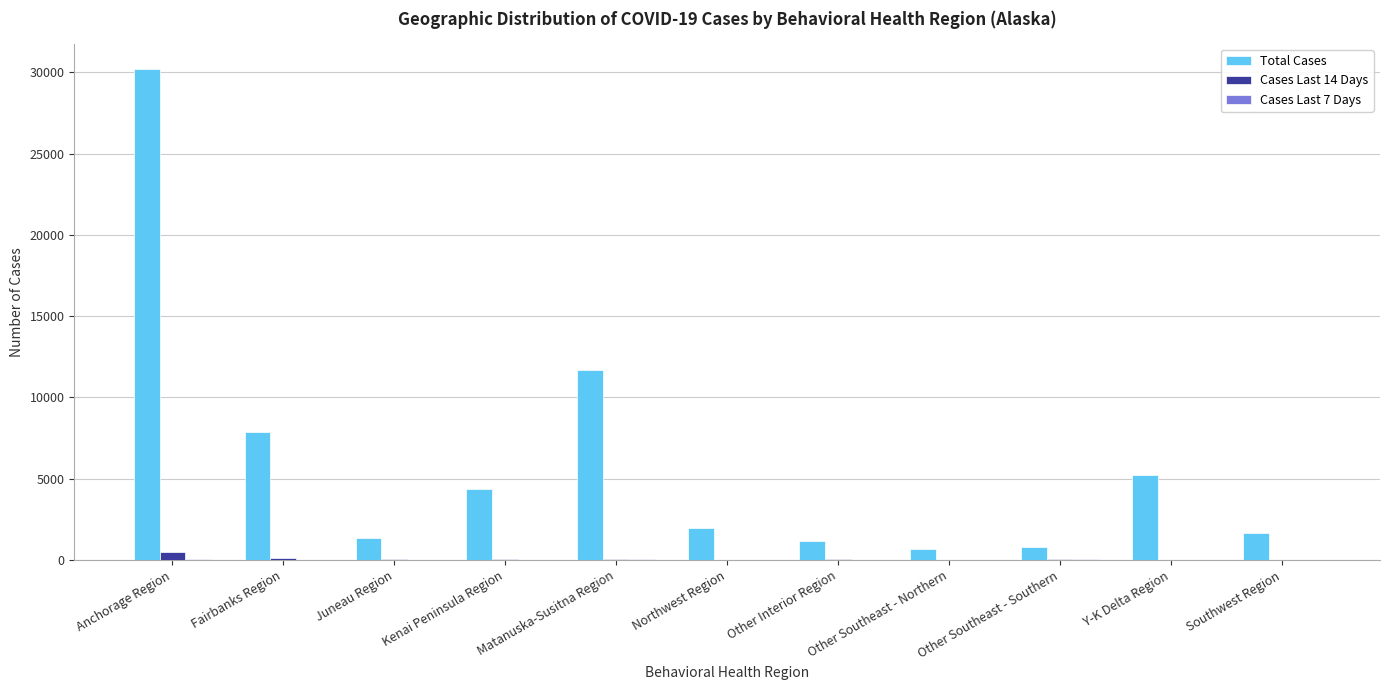

The Total Cases series shows 801 at Other Southeast - Southern. True or false?

True